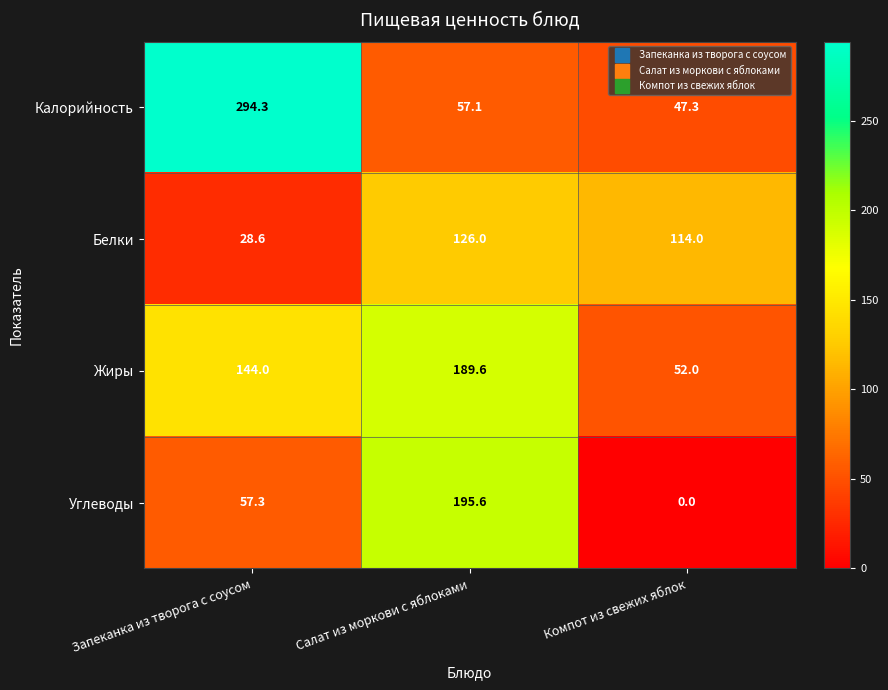

What is the sum of all Белки values?

268.6